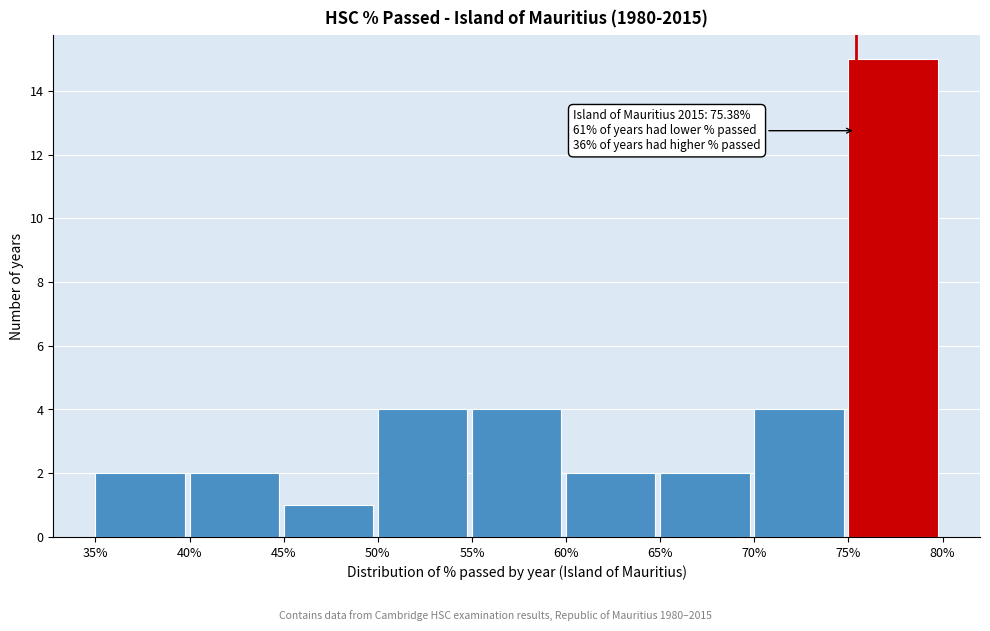

Which range on the x-axis has the tallest bar?

75% to 80%